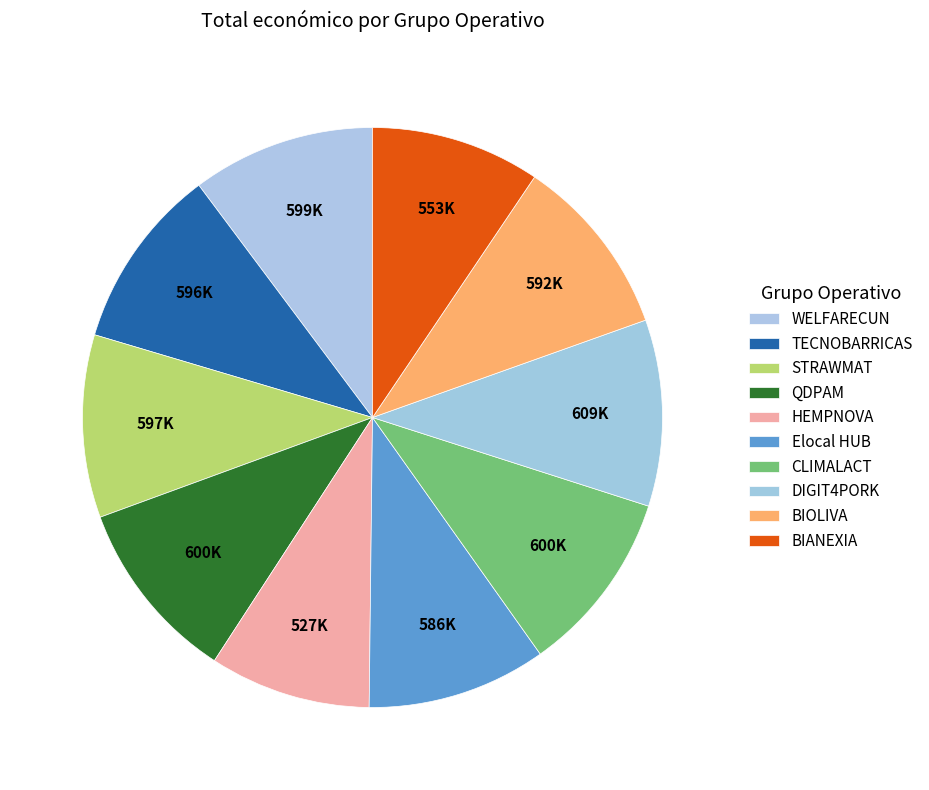

How many segments does this pie chart have?

10